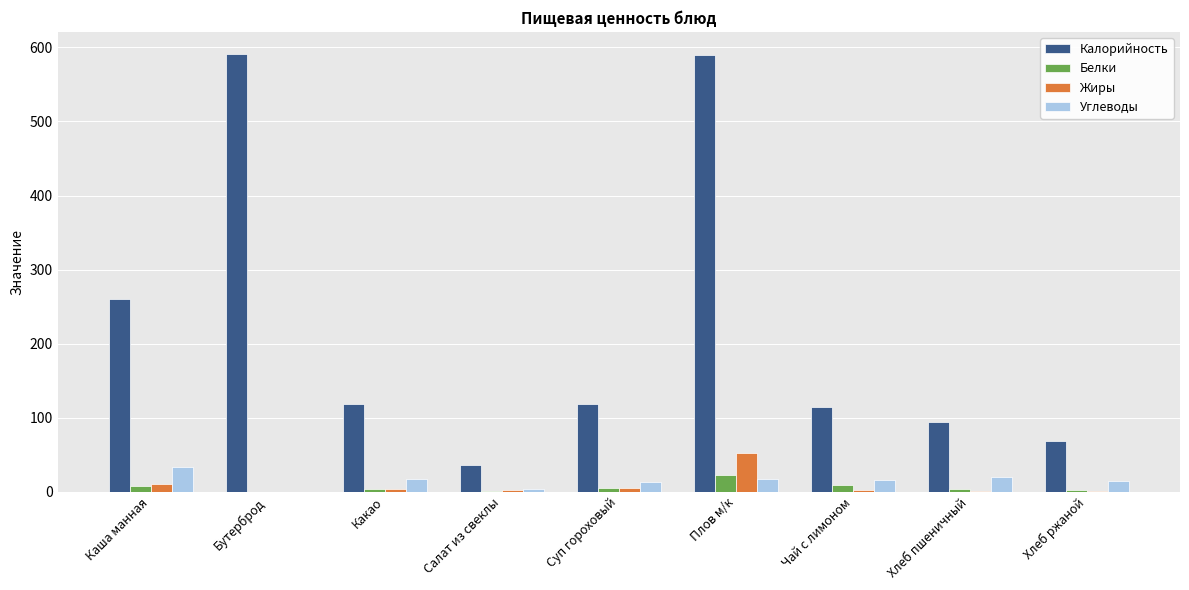

The value of Калорийность at Хлеб пшеничный is 93.5. True or false?

True